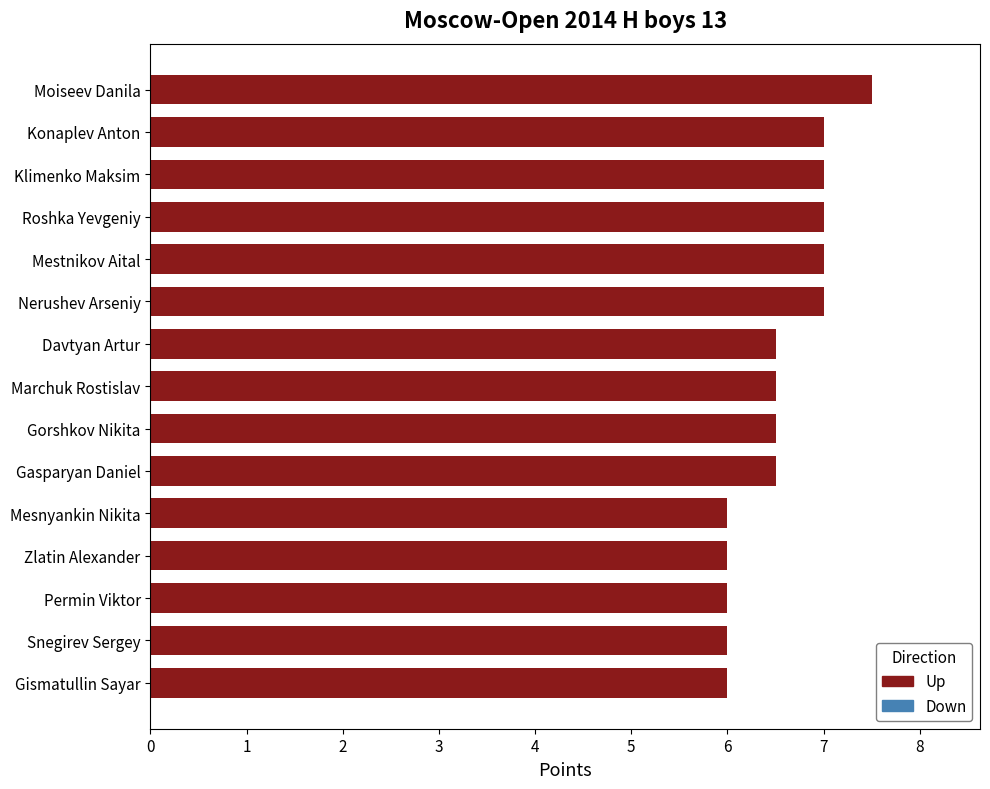

Reading bottom to top, list all the values displayed in this chart.

Gismatullin Sayar=6.0	Snegirev Sergey=6.0	Permin Viktor=6.0	Zlatin Alexander=6.0	Mesnyankin Nikita=6.0	Gasparyan Daniel=6.5	Gorshkov Nikita=6.5	Marchuk Rostislav=6.5	Davtyan Artur=6.5	Nerushev Arseniy=7.0	Mestnikov Aital=7.0	Roshka Yevgeniy=7.0	Klimenko Maksim=7.0	Konaplev Anton=7.0	Moiseev Danila=7.5